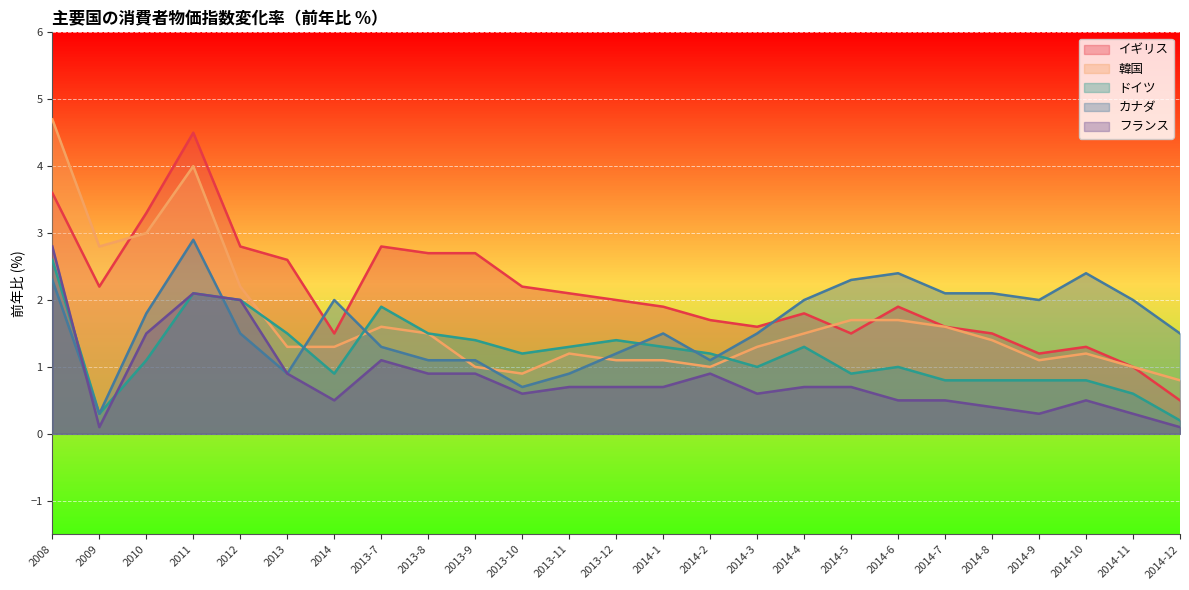

Between 2009 and 2013-10, which is larger?

2009